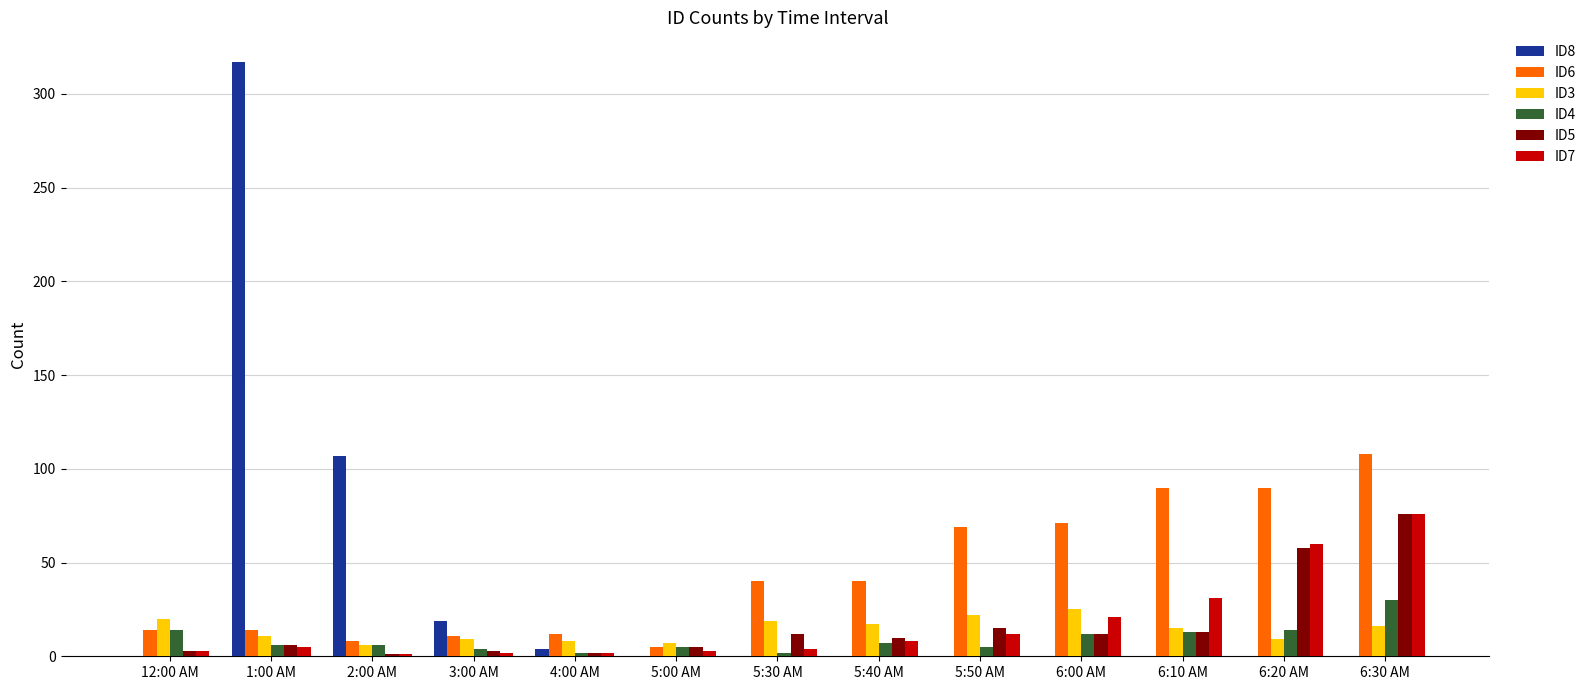

The value of ID6 at 5:50 AM is 97. True or false?

False